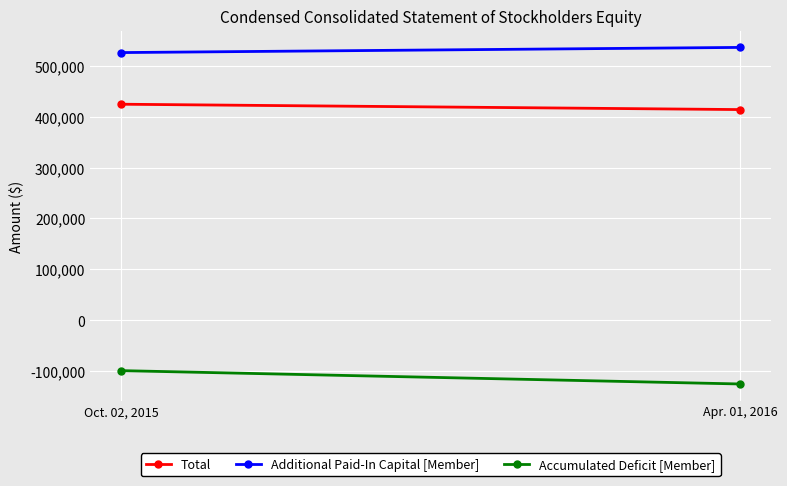

How many lines are shown in the chart?

3